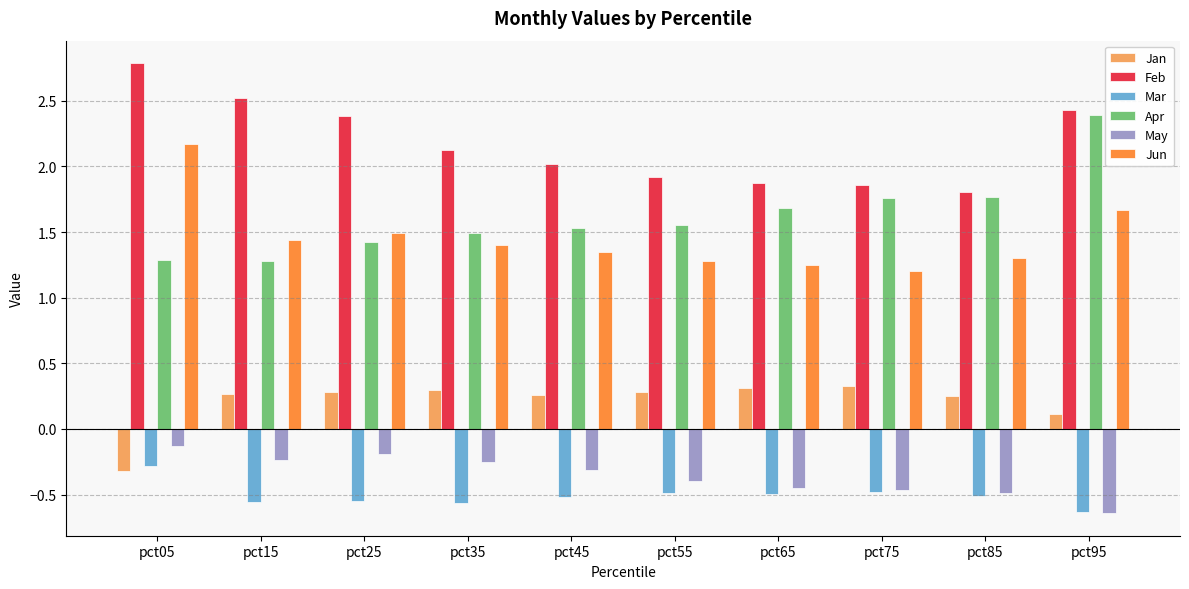

At pct45, list the series in order from smallest to largest.

Mar, May, Jan, Jun, Apr, Feb